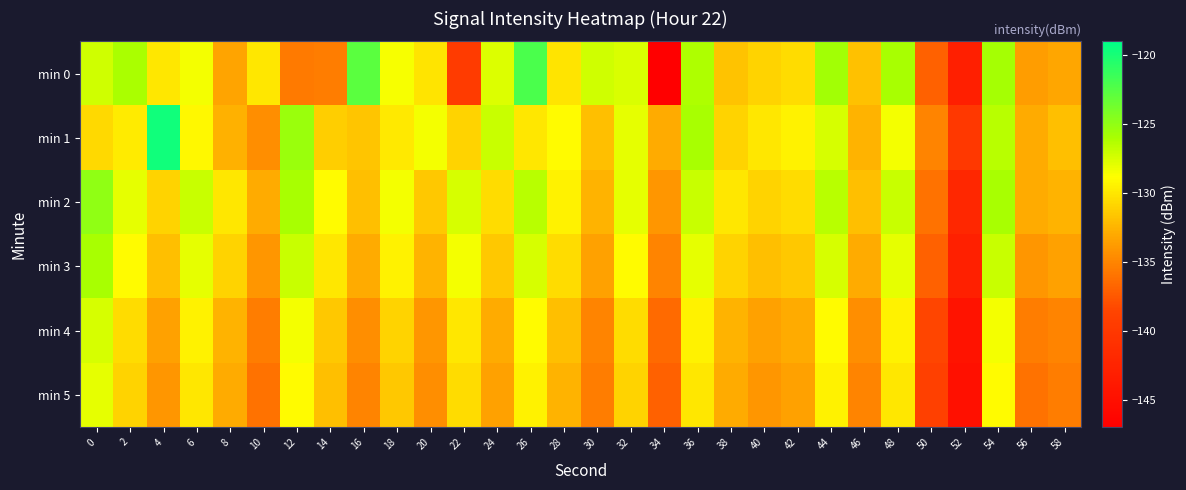

At 6, list the series in order from smallest to largest.

min 5, min 4, min 1, min 0, min 3, min 2